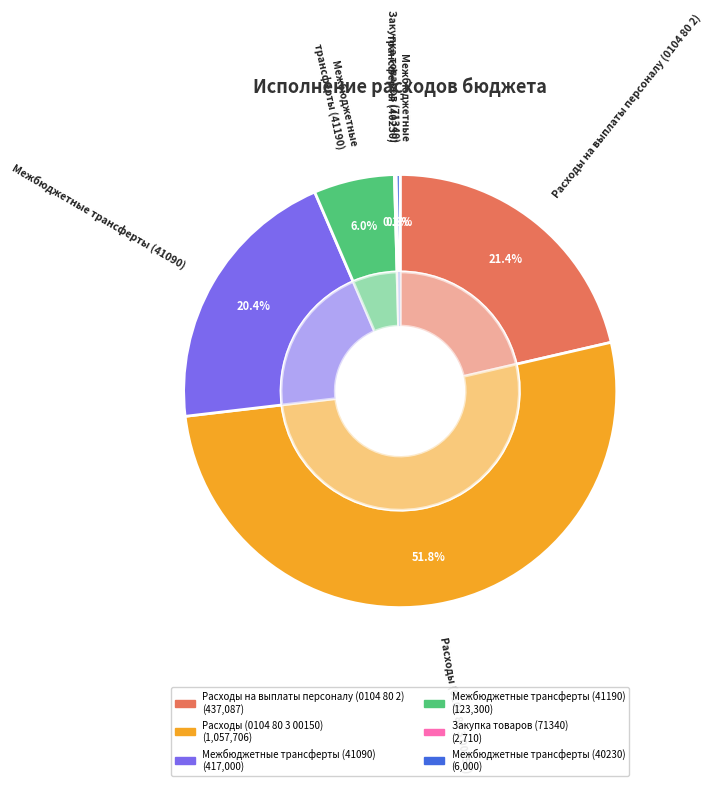

To the nearest percent, what is the combined percentage of Расходы (0104 80 3 00150) and Межбюджетные трансферты (40230)?

52%